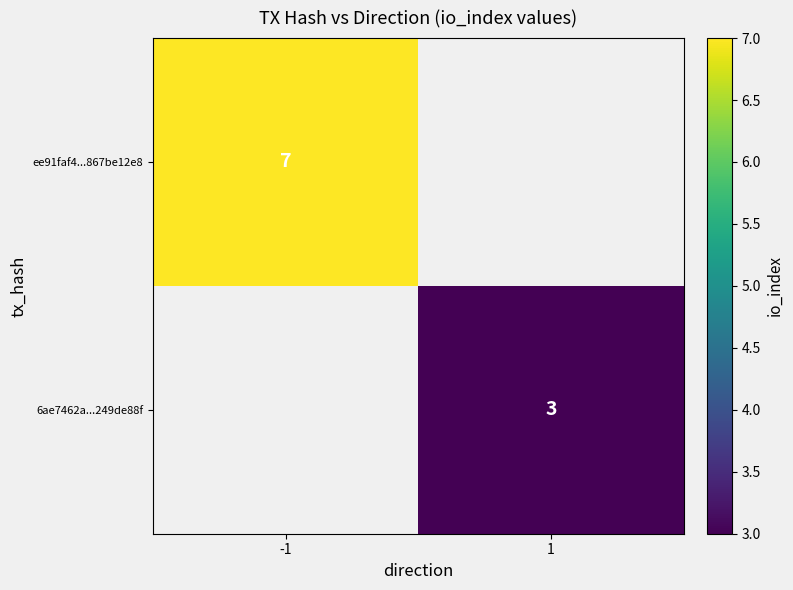

The ee91faf4...867be12e8 series shows 10.0 at -1. True or false?

False